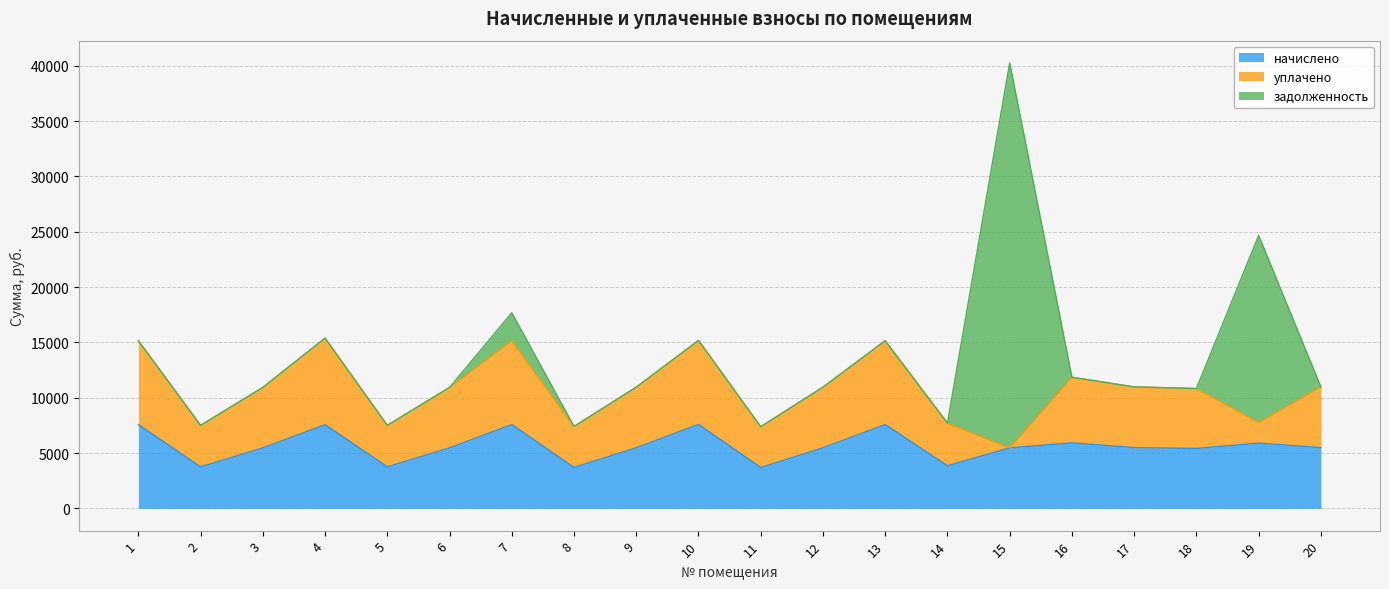

At which label is начислено closest to 5638?

17